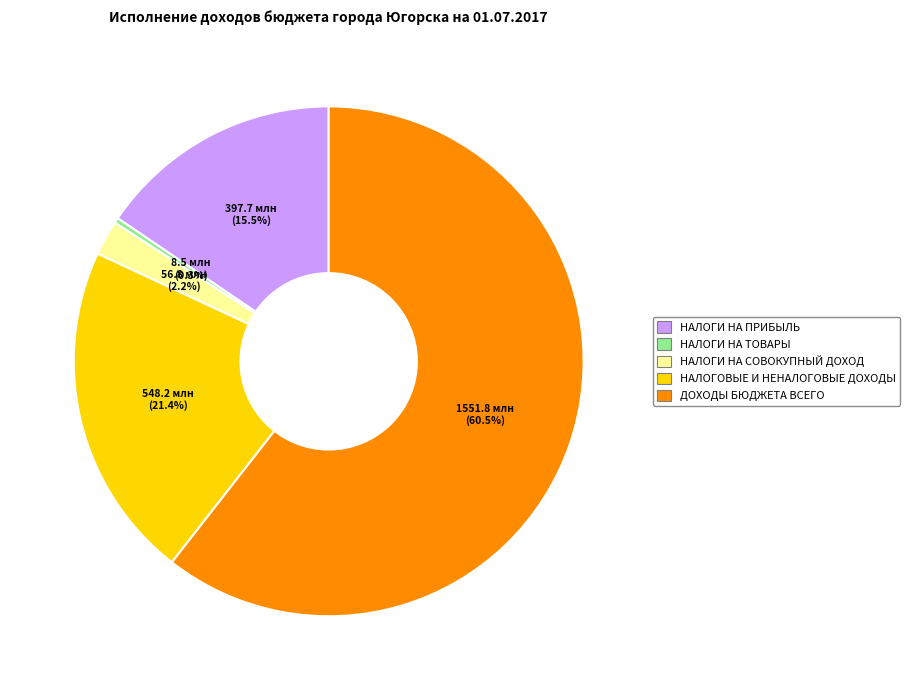

Count the number of slices in the pie.

5